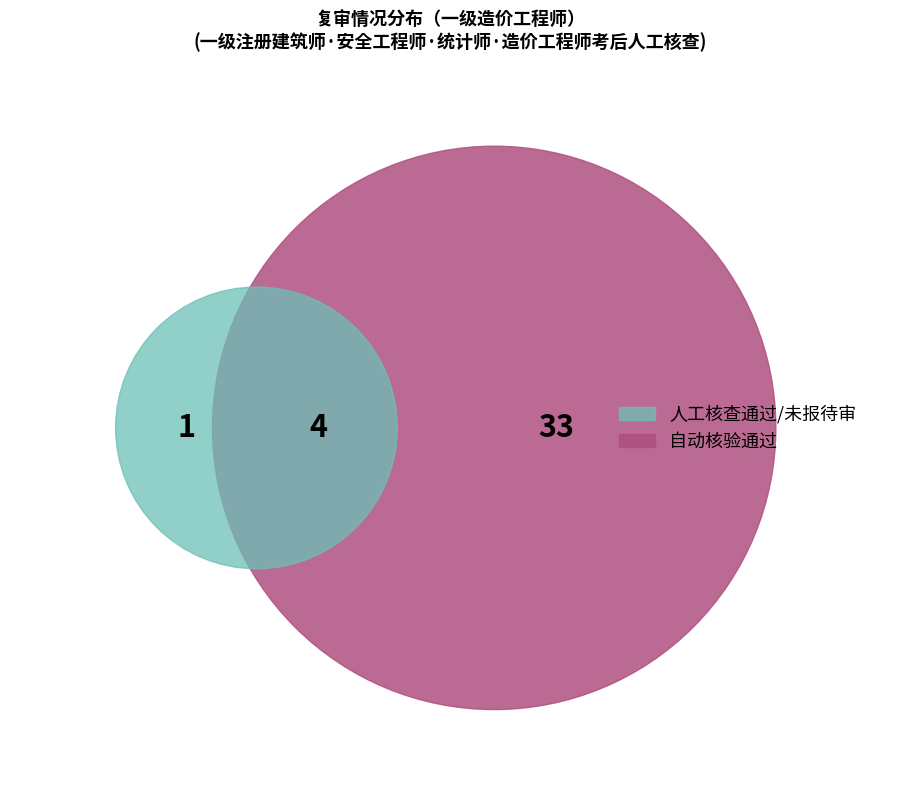

What is the change in value from 人工核查通过 to 未报待审?

-2